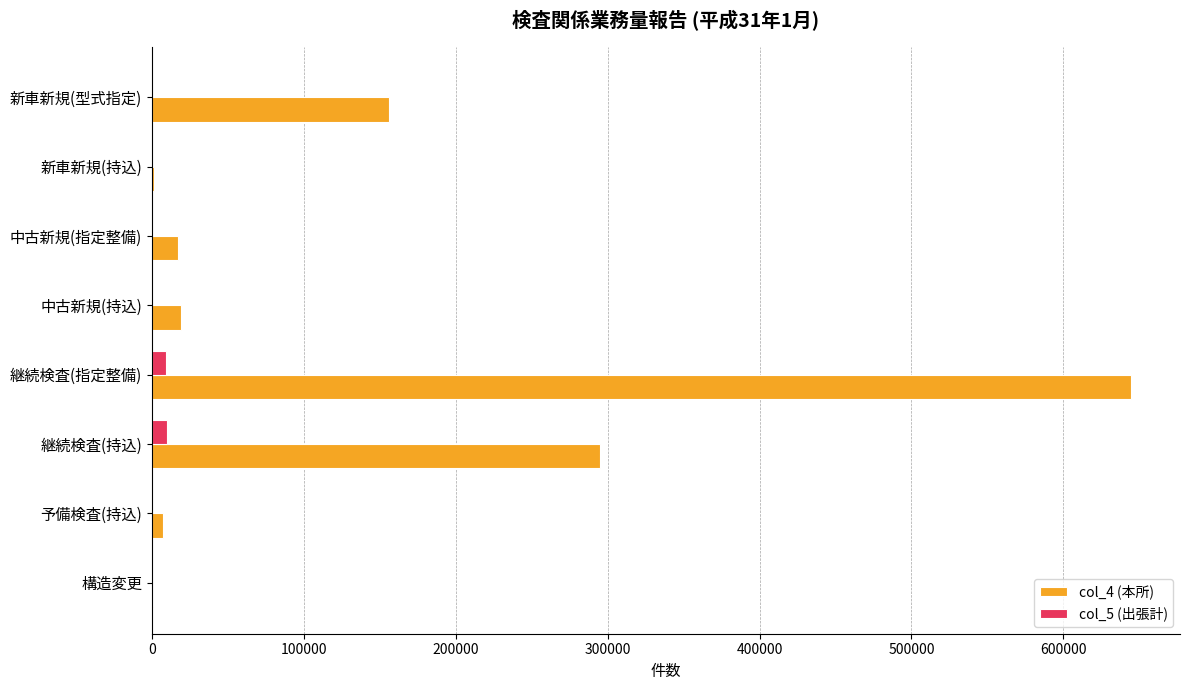

At which category does the chart reach its peak across all series?

継続検査(指定整備)